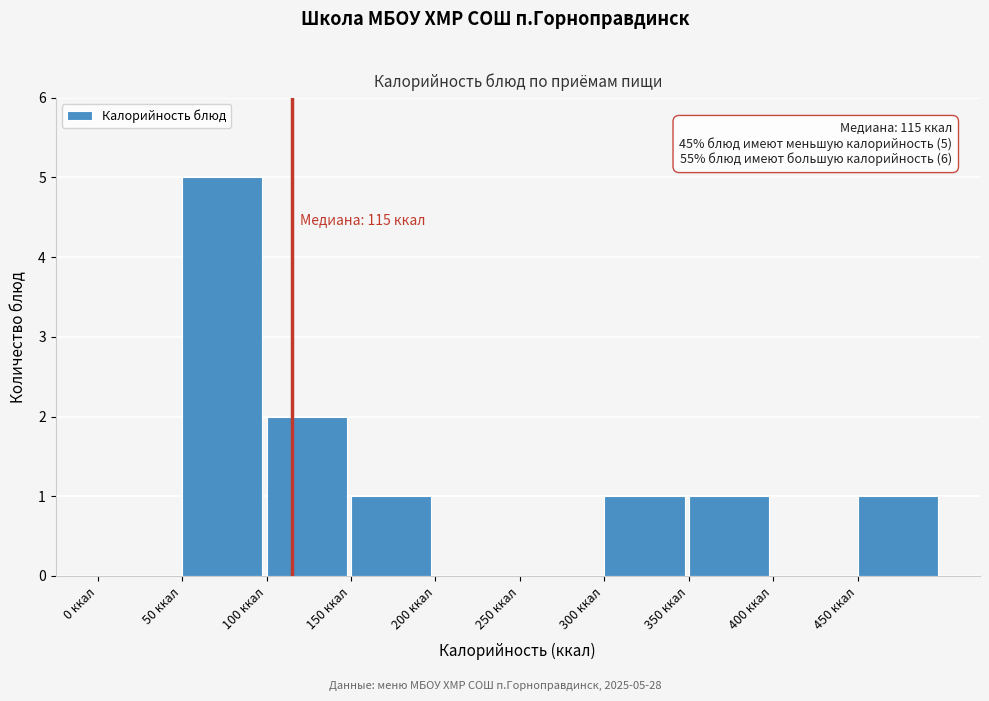

Over which range of the x-axis is the bar tallest?

50 to 100